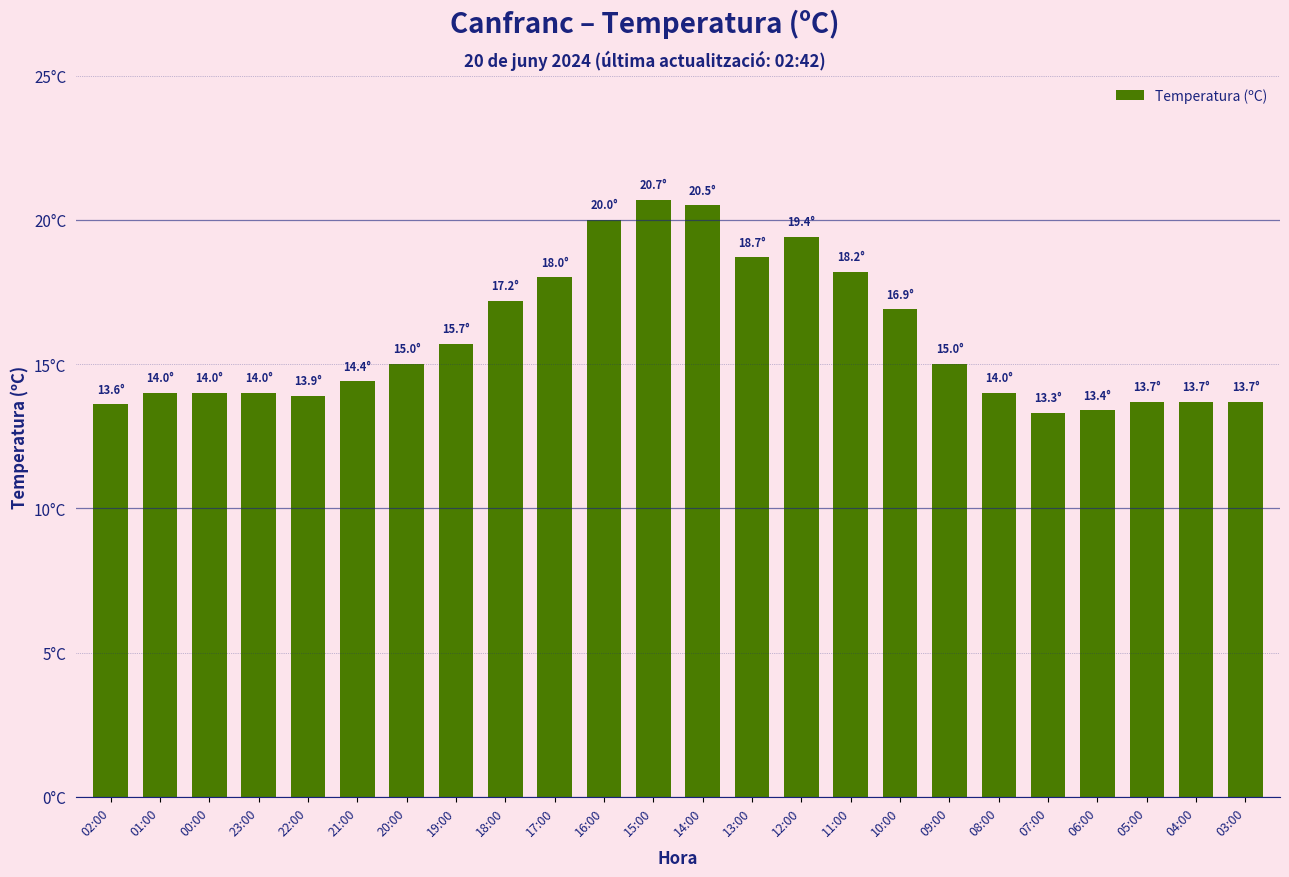

Does the chart contain any negative values?

No